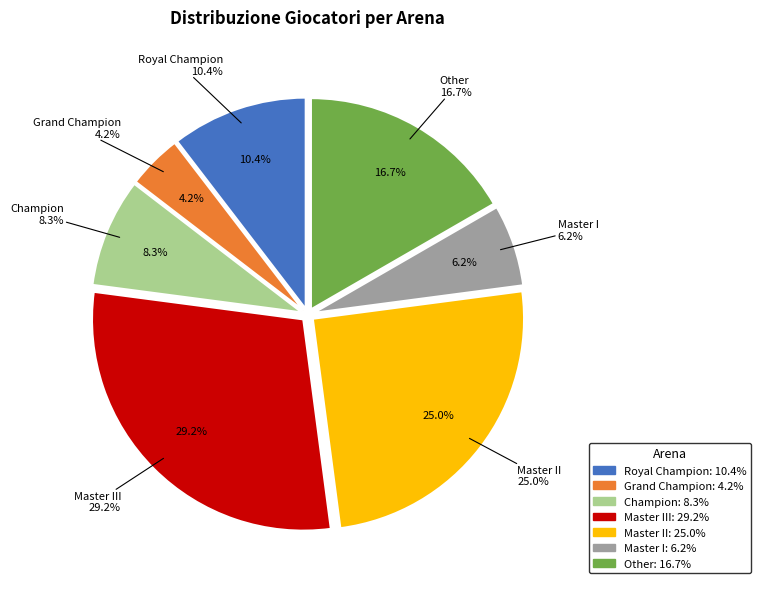

Does Other represent more than half of the total?

No